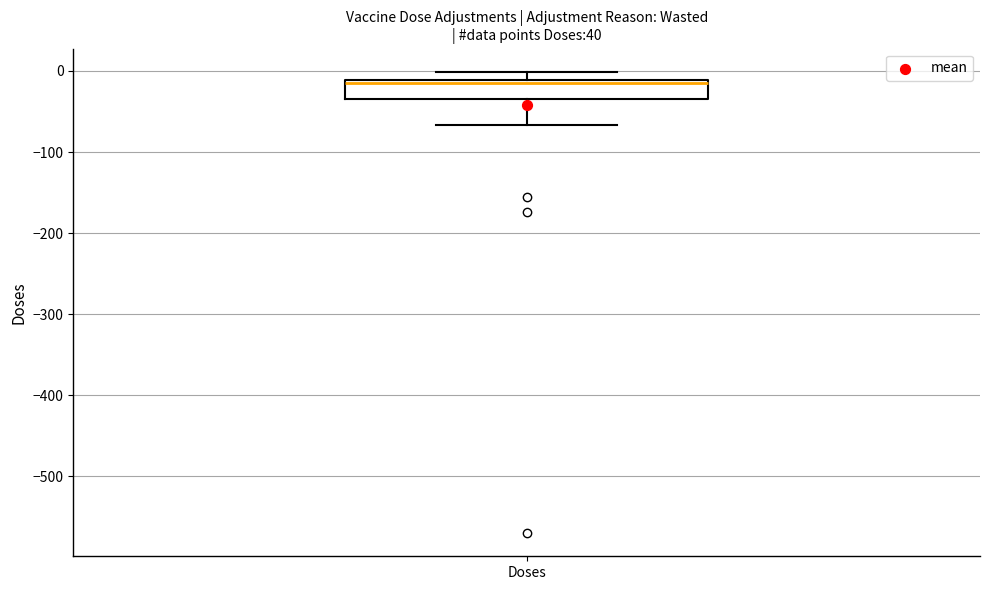

Read this box plot against the y-axis: the position of the median line, the range covered by the box, and the ends of both whiskers. The values are not printed on the chart, so give them approximately, as read against the axis.

median -10 (just below the box's upper edge), box -30 to -10, whiskers -70 to 0